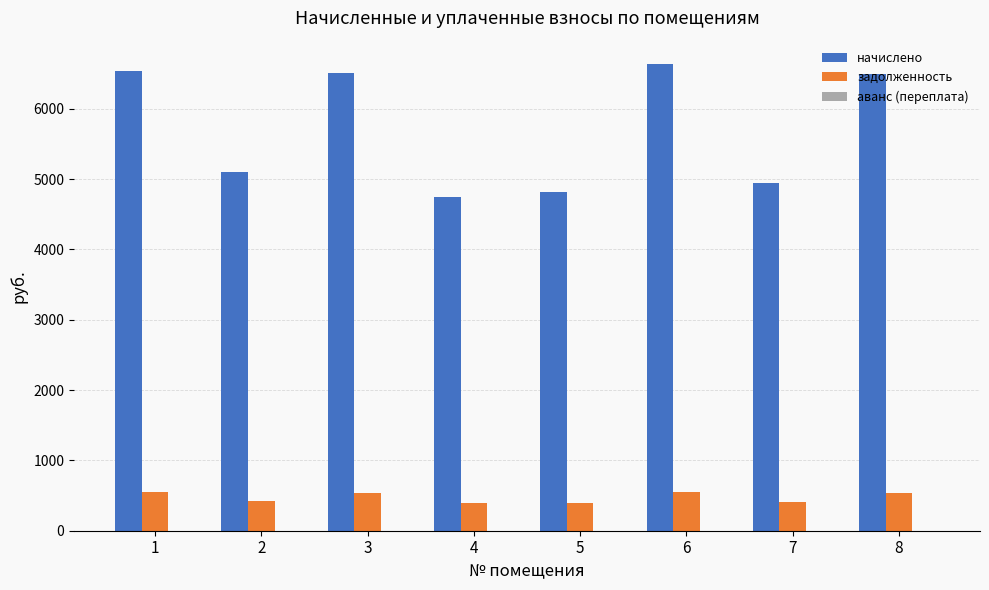

How many groups of bars are there?

8